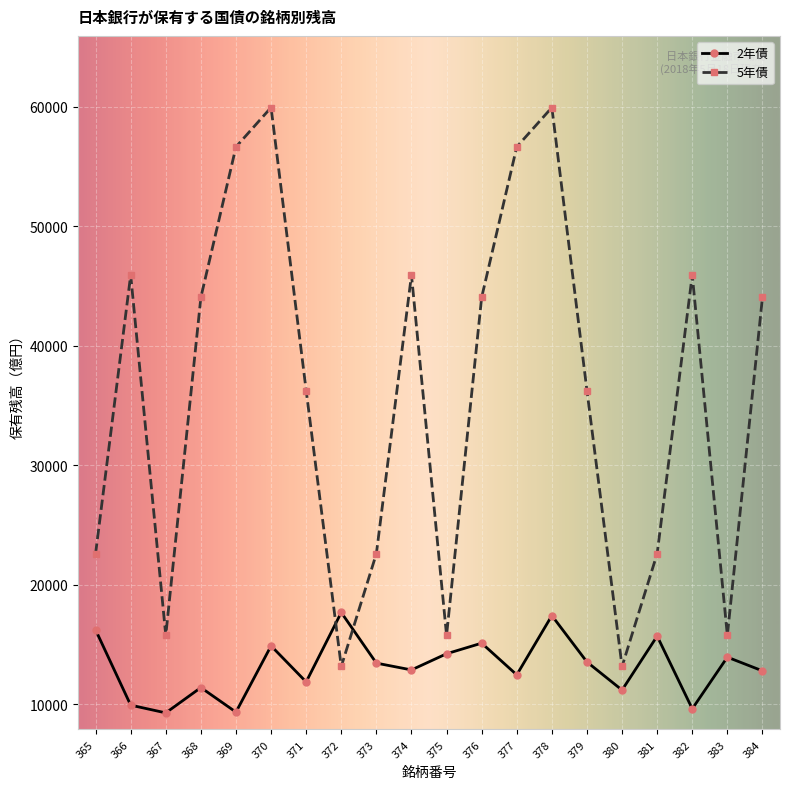

Which series has the largest total across all categories?

5年債